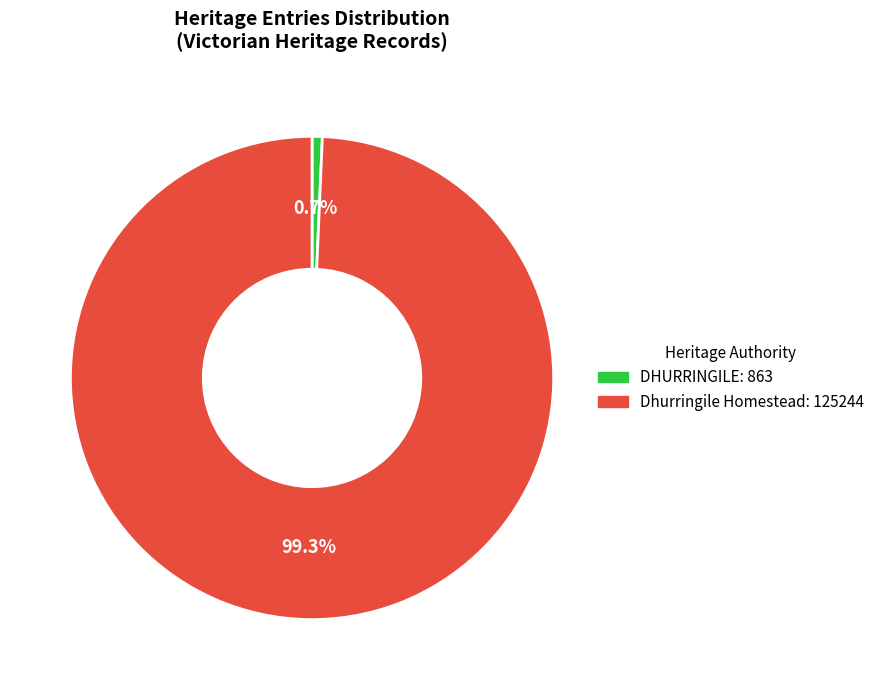

Between DHURRINGILE and Dhurringile Homestead, which is larger?

Dhurringile Homestead